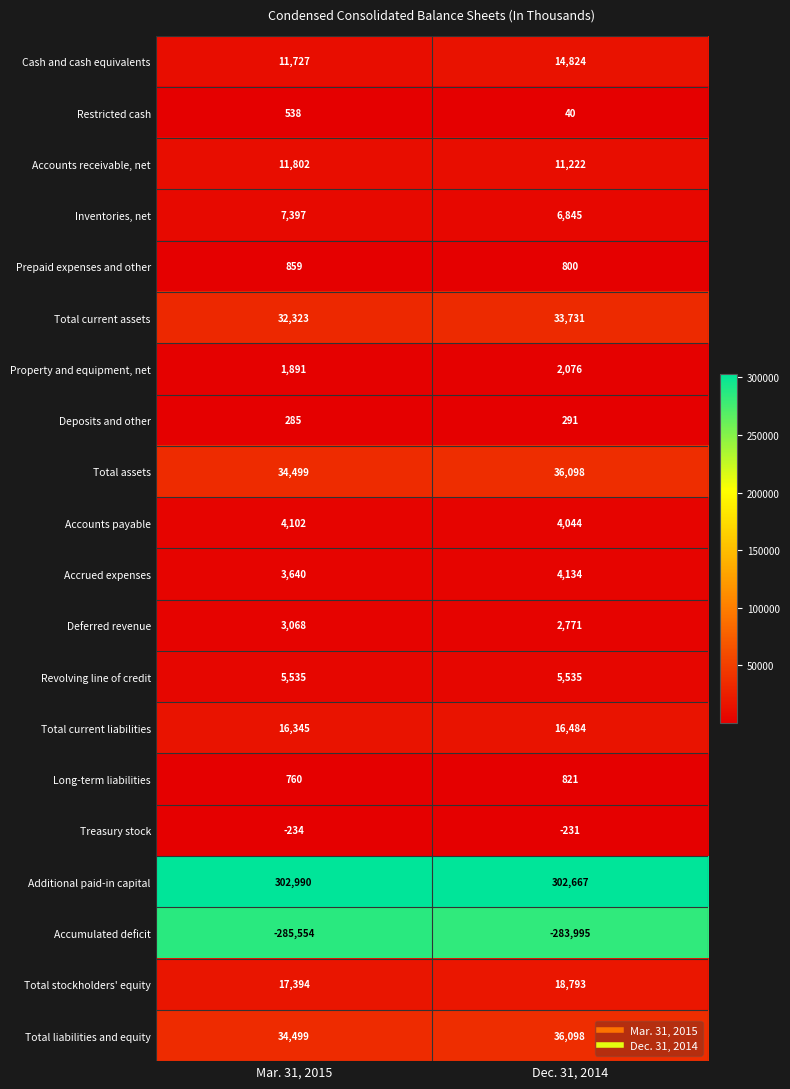

Which series has the largest total across all categories?

Additional paid-in capital